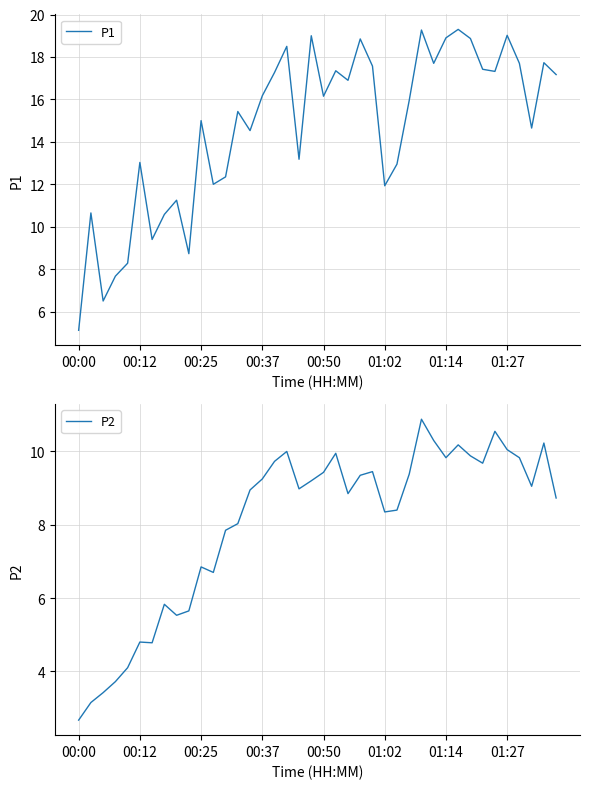

At which category is the sum across all series the highest?

28